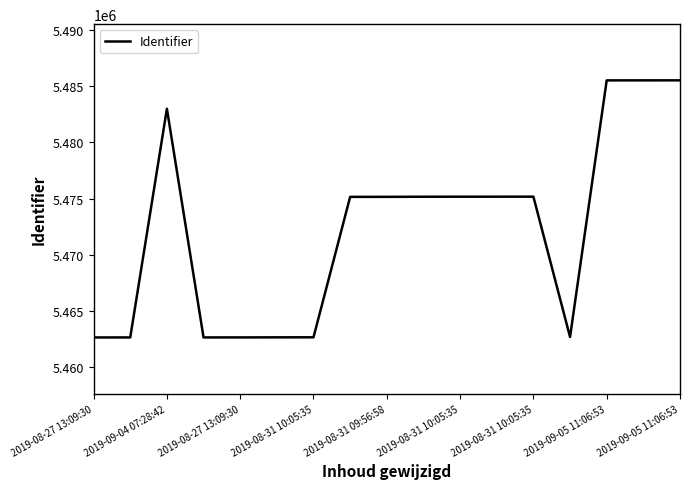

What is the sum of all values?

93029151